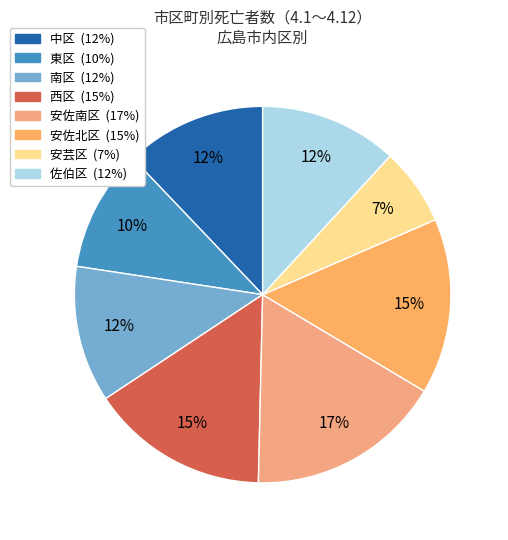

To the nearest percent, what is the average slice percentage?

12%